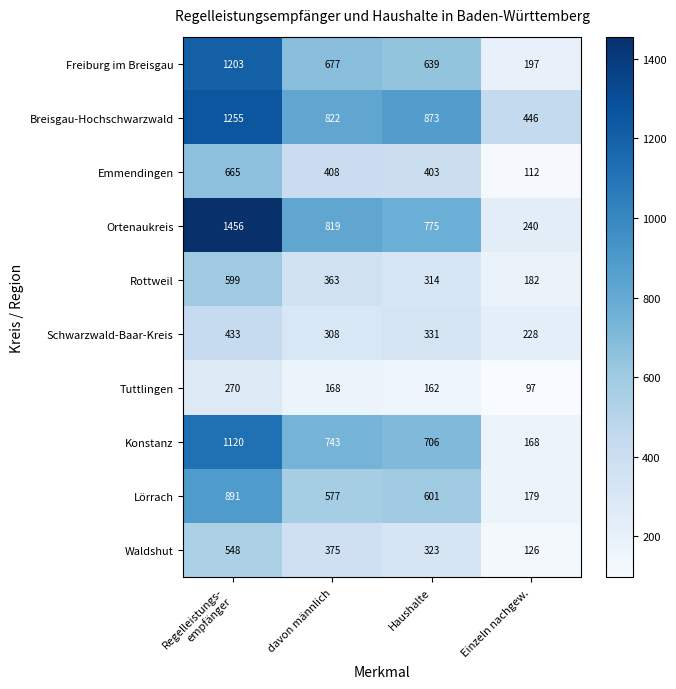

True or false: Tuttlingen has a value of 144 at Einzeln nachgew..

False